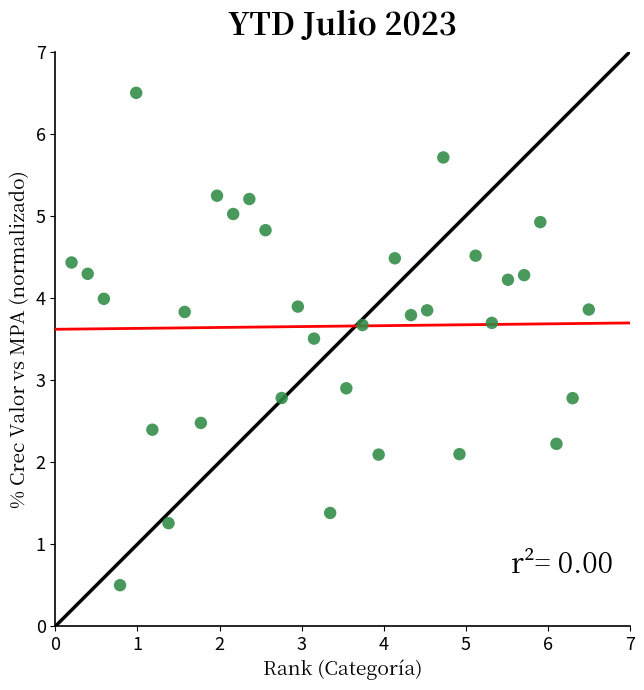

What is the range of X values (max minus min)?

6.3